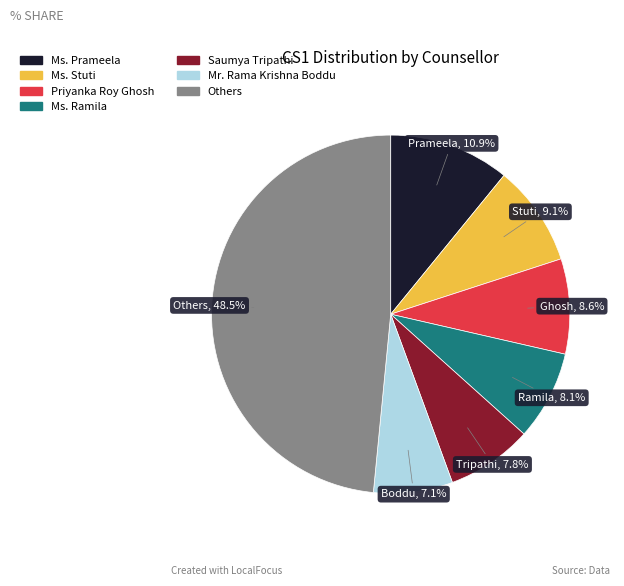

Is there any slice that represents more than half of the pie?

No